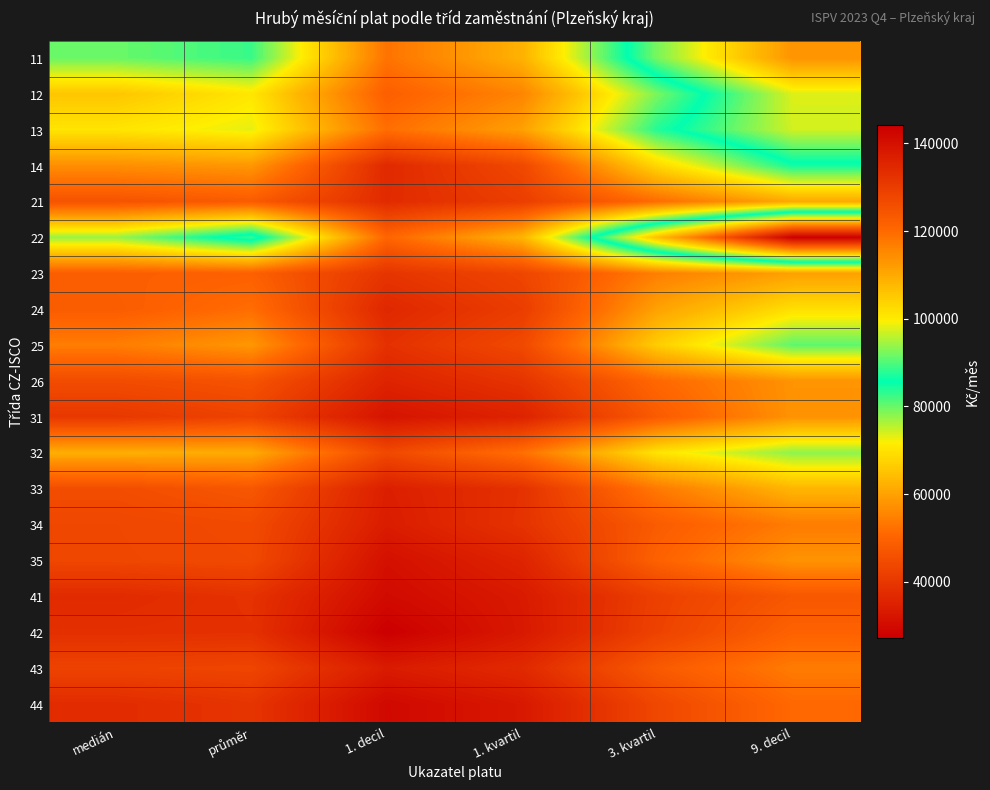

What is the difference between the highest and lowest values at 3. kvartil?

64979.8